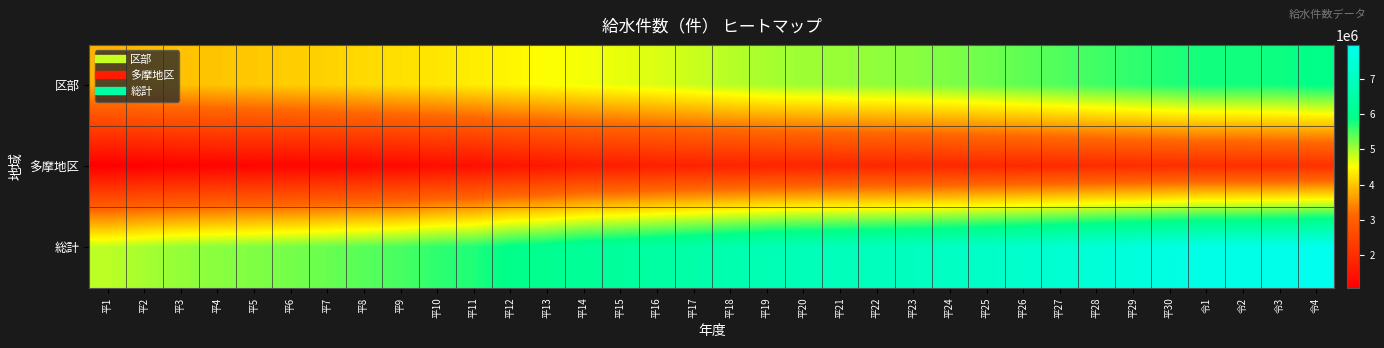

Reading right to left, list all the values displayed in this chart.

区部: 令4=5919805	令3=5827422	令2=5797906	令1=5803857	平30=5721286	平29=5636909	平28=5549504	平27=5463157	平26=5379187	平25=5300400	平24=5223282	平23=5159271	平22=5112894	平21=5075525	平20=5043779	平19=4990480	平18=4901656	平17=4800863	平16=4713817	平15=4637825	平14=4574238	平13=4518530	平12=4441678	平11=4362550	平10=4301274	平9=4243570	平8=4183976	平7=4115915	平6=4068039	平5=4027330	平4=3999147	平3=3965470	平2=3901537	平1=3819559
多摩地区: 令4=2055489	令3=2039533	令2=2023981	令1=2012867	平30=1992024	平29=1970038	平28=1950740	平27=1927789	平26=1910230	平25=1892533	平24=1877690	平23=1864053	平22=1852475	平21=1839073	平20=1823813	平19=1804544	平18=1775803	平17=1749898	平16=1719192	平15=1673286	平14=1647724	平13=1531248	平12=1502260	平11=1372210	平10=1346587	平9=1262546	平8=1238778	平7=1215487	平6=1195355	平5=1174531	平4=1157805	平3=1130529	平2=1095482	平1=1059174
総計: 令4=7975294	令3=7866955	令2=7821887	令1=7816724	平30=7713310	平29=7606947	平28=7500244	平27=7390946	平26=7289417	平25=7192933	平24=7100972	平23=7023324	平22=6965369	平21=6914598	平20=6867592	平19=6795024	平18=6677459	平17=6550761	平16=6433009	平15=6311111	平14=6221962	平13=6049778	平12=5943938	平11=5734760	平10=5647861	平9=5506116	平8=5422754	平7=5331402	平6=5263394	平5=5201861	平4=5156952	平3=5095999	平2=4997019	平1=4878733